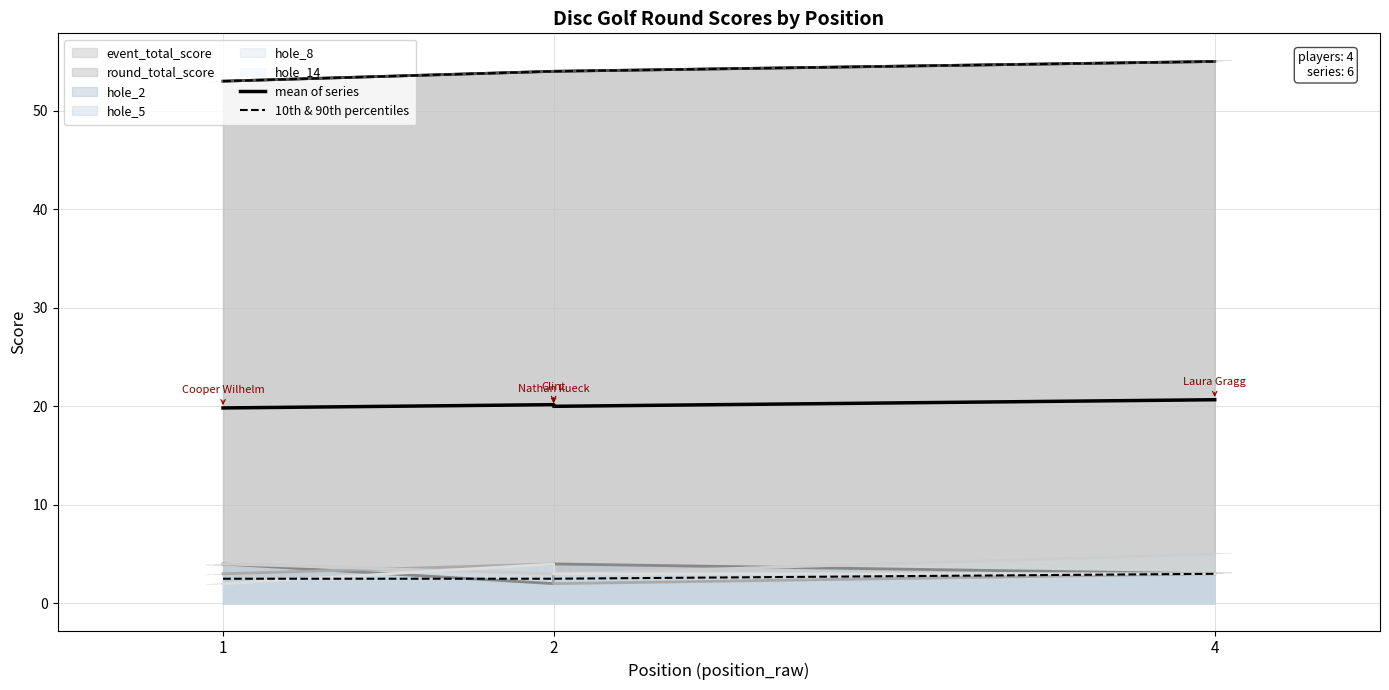

Count the mean of series values in the range 20 to 21.

3